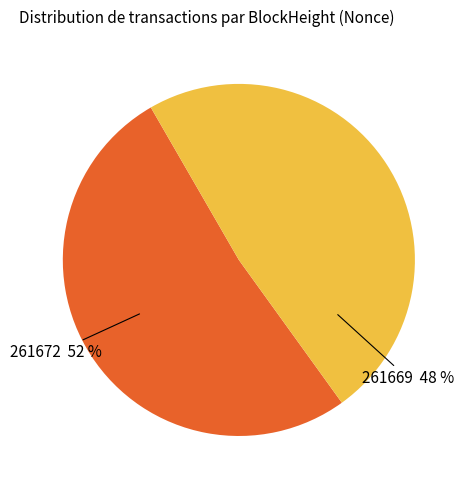

To the nearest percent, what is the average slice percentage?

50%